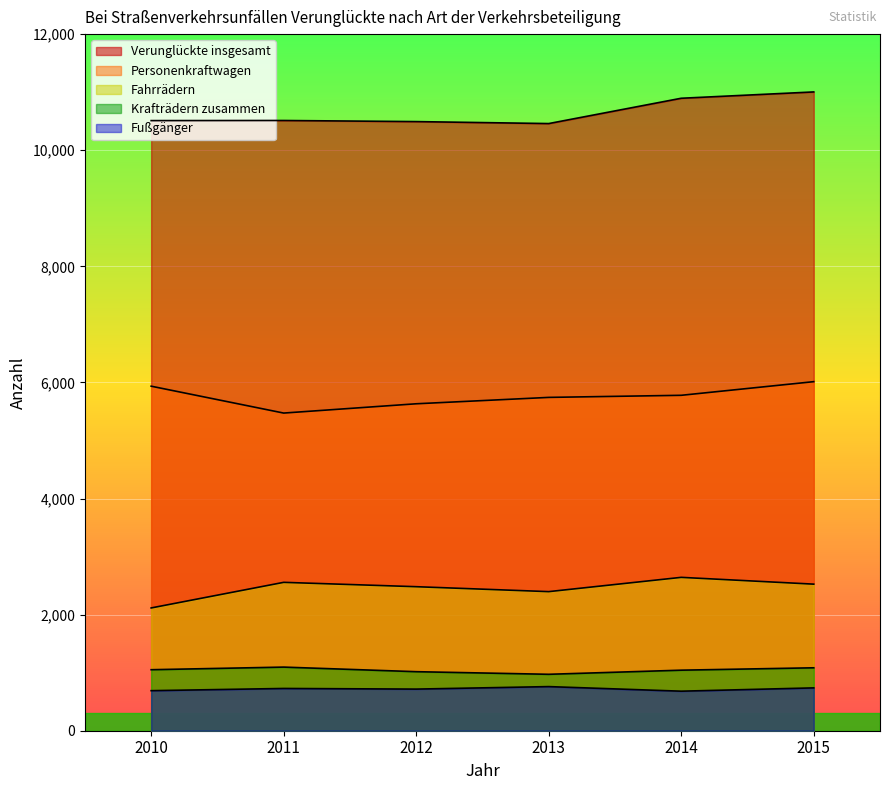

At which category does Krafträdern zusammen reach its first local peak?

2011